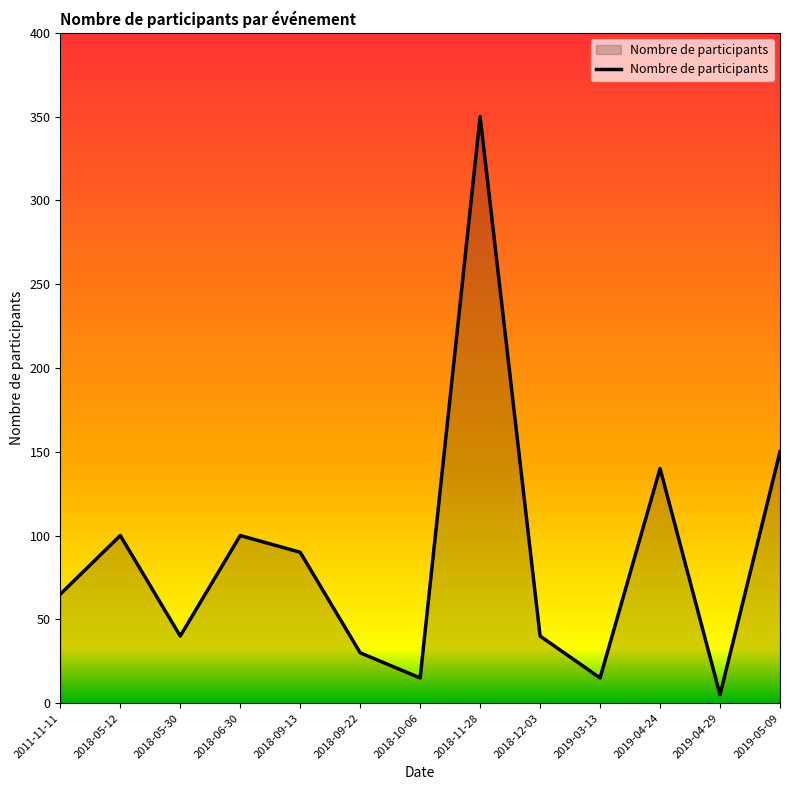

What position from the right is 2018-09-13?

9